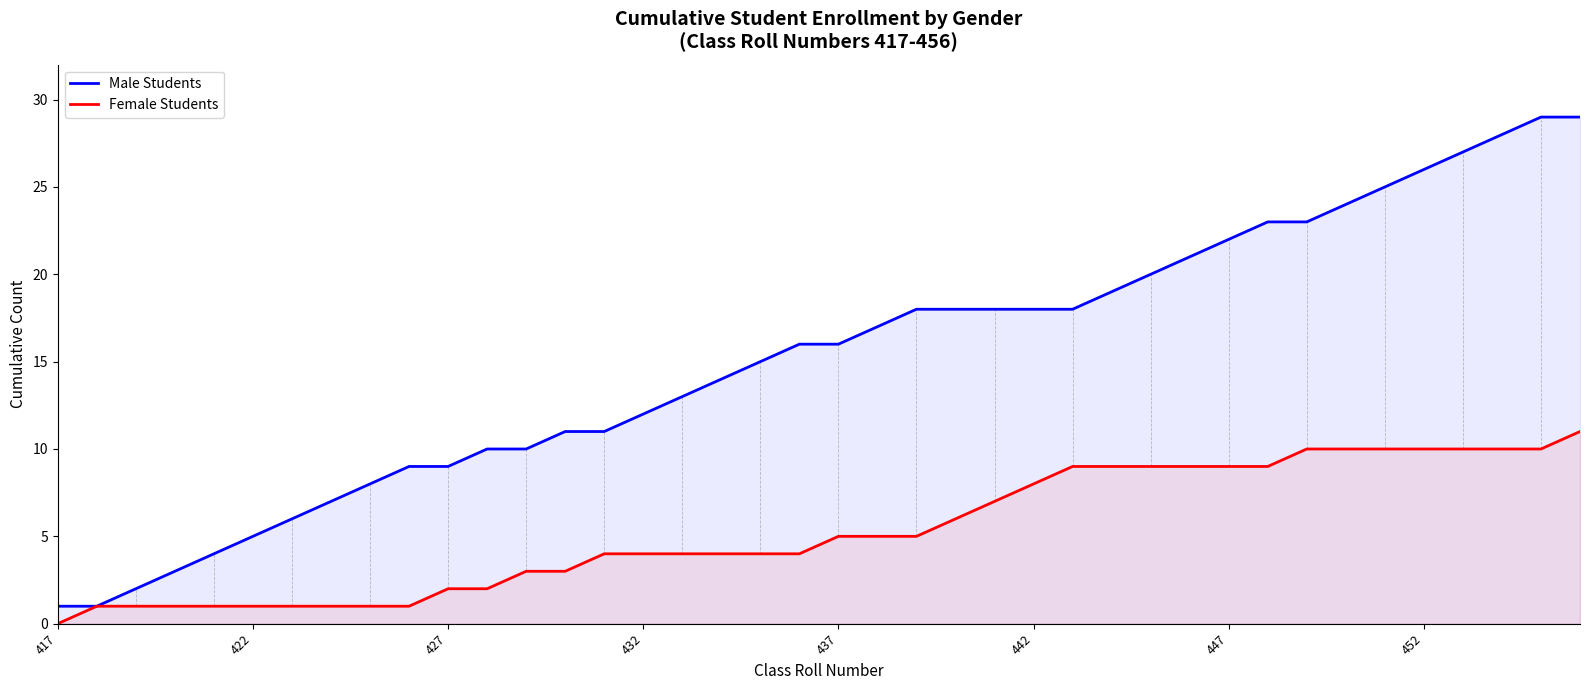

Rank the series by their maximum value, from lowest to highest.

Female Students, Male Students